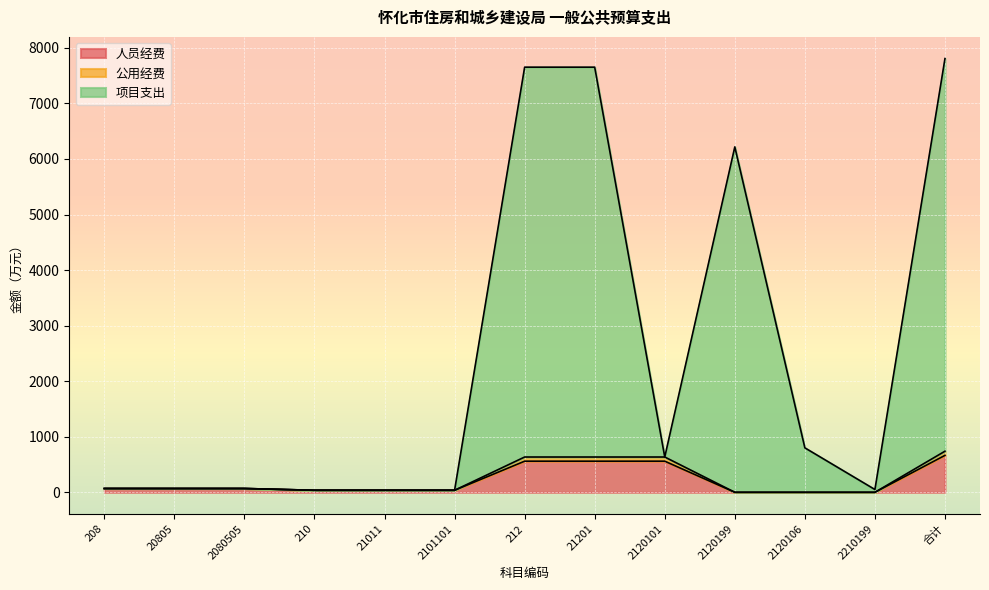

How many lines are shown in the chart?

3